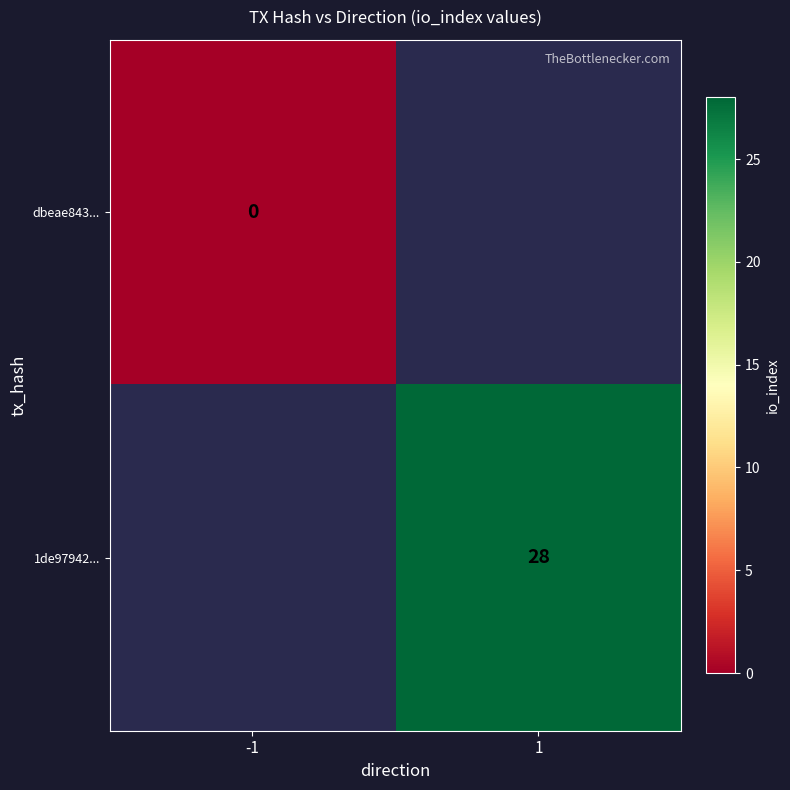

True or false: 1de97942... has a value of 6.4 at 1.

False